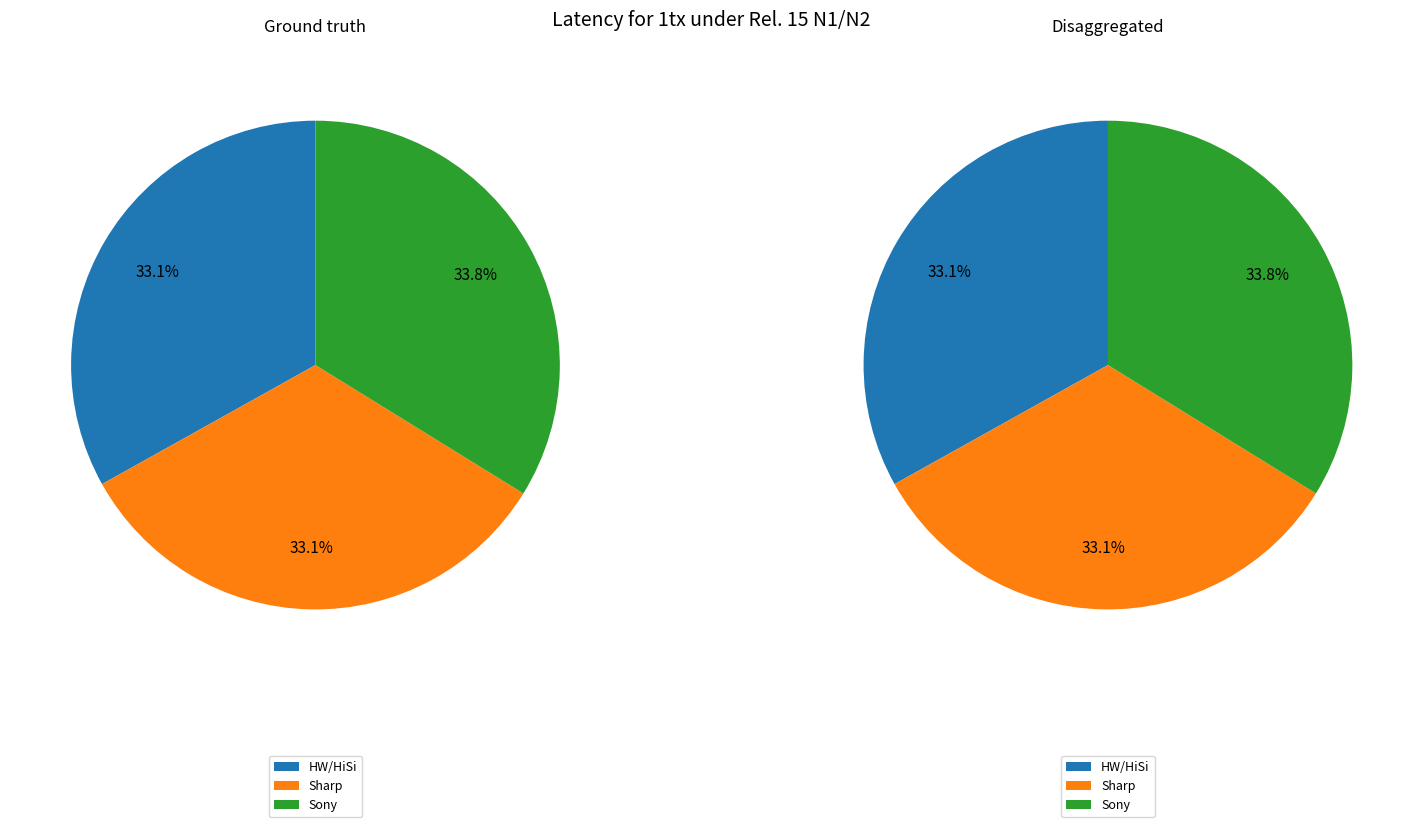

The Sony slice represents 34% of the pie. True or false?

True